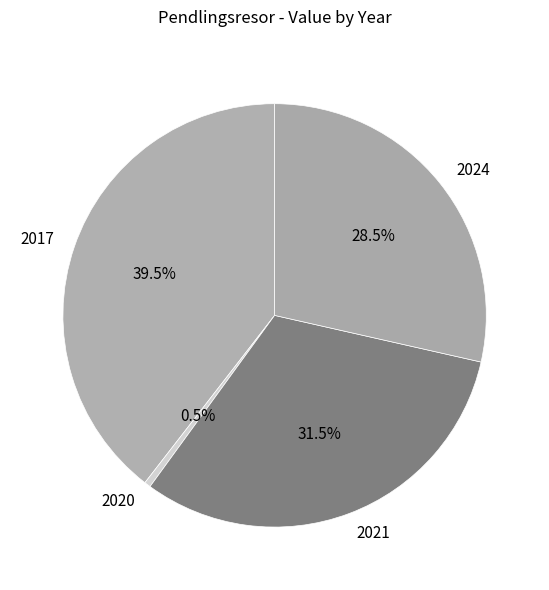

Which has a higher value, 2024 or 2021?

2021